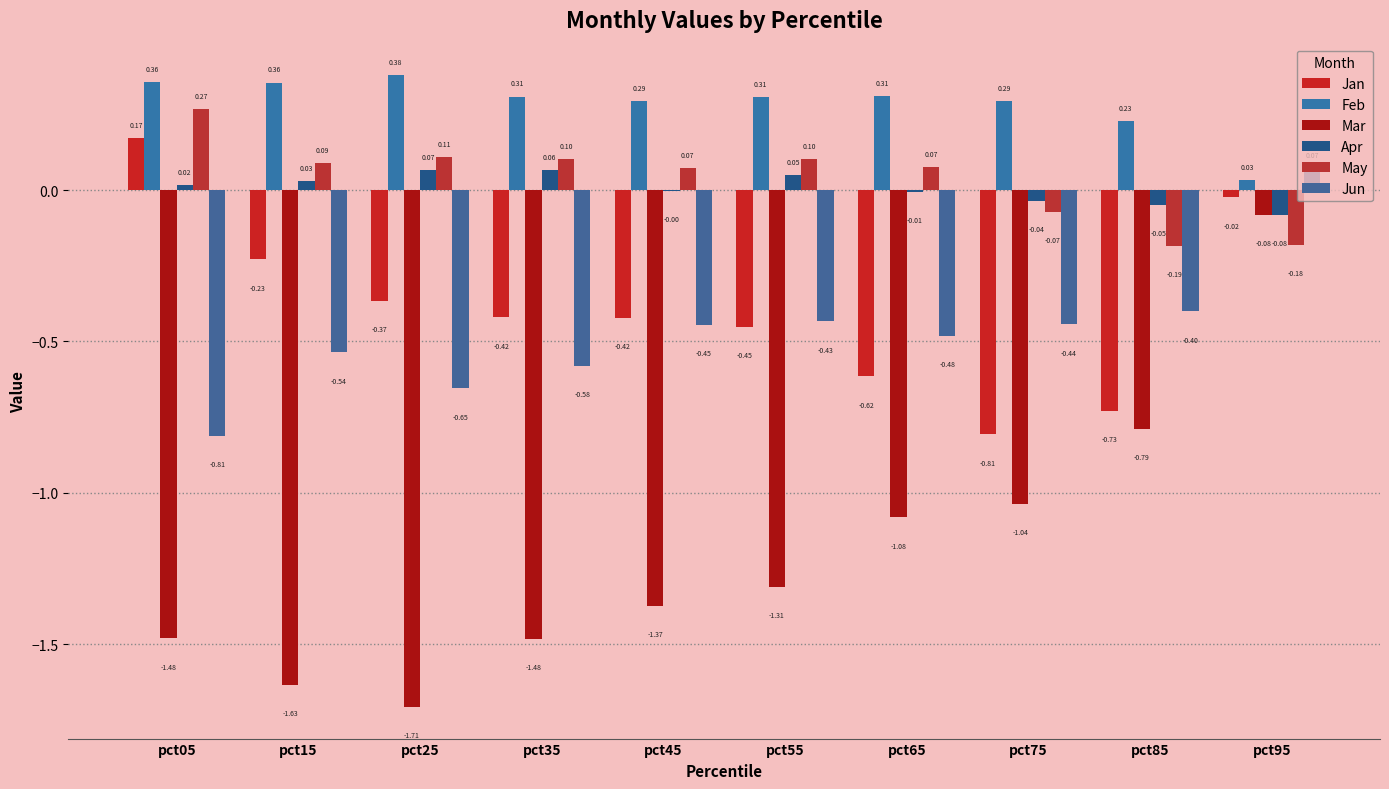

What is the difference between the Mar values at pct45 and pct05?

0.1